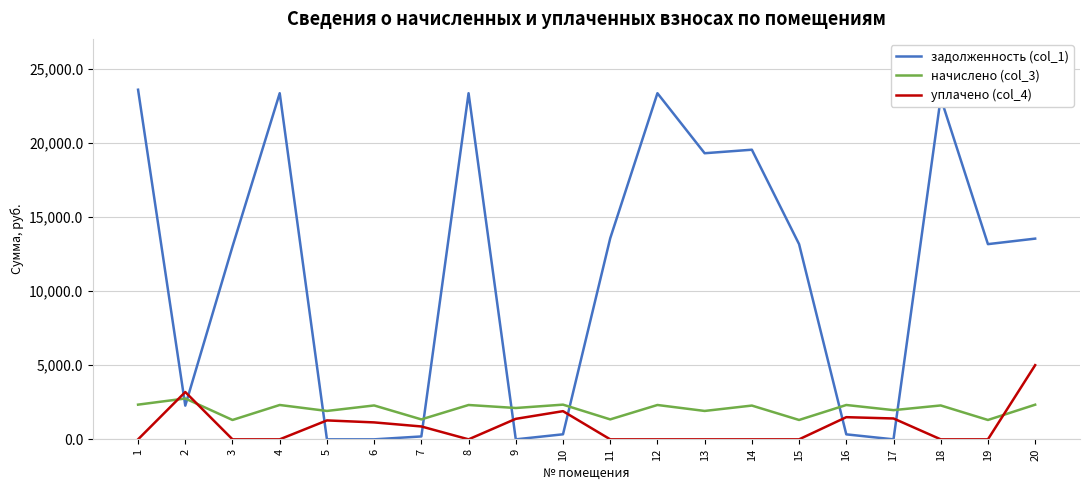

What are all the series names shown in the legend?

задолженность (col_1), начислено (col_3), уплачено (col_4)